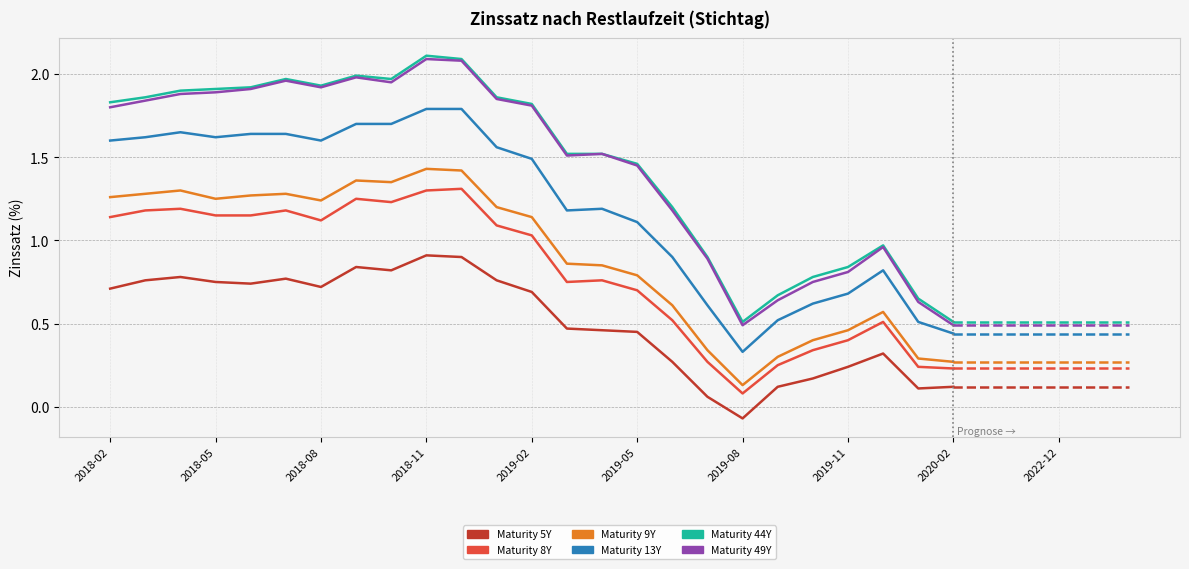

What is the maximum value shown in the chart?

2.1